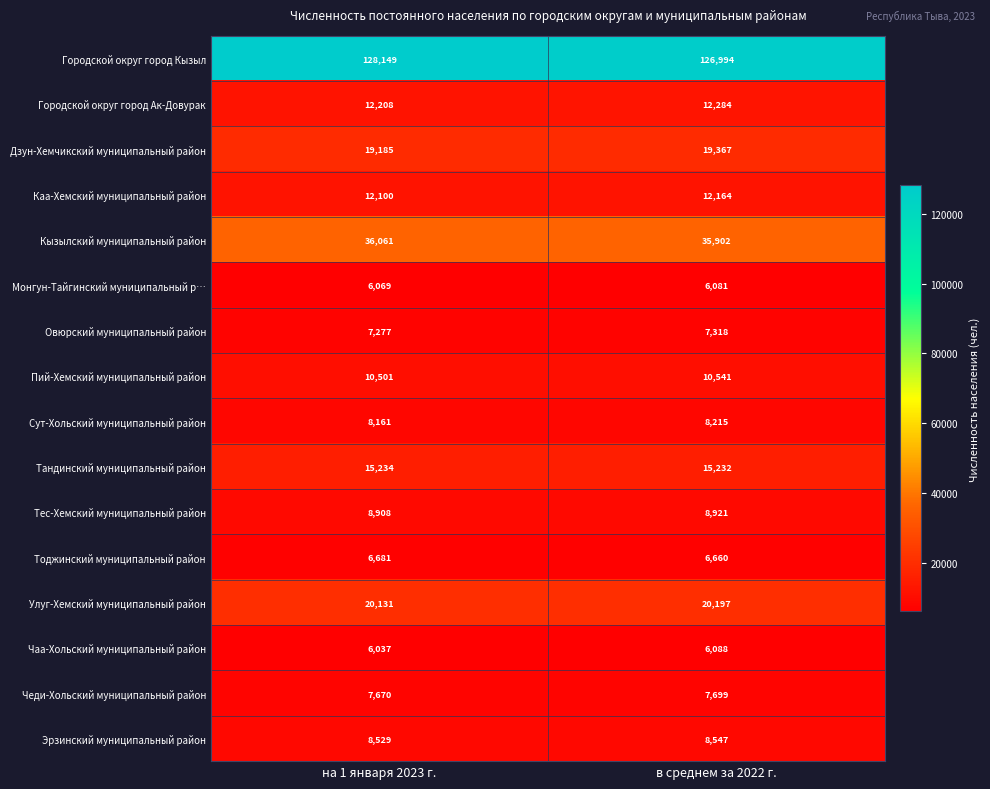

At в среднем за 2022 г., list the series in order from largest to smallest.

Городской округ город Кызыл, Кызылский муниципальный район, Улуг-Хемский муниципальный район, Дзун-Хемчикский муниципальный район, Тандинский муниципальный район, Городской округ город Ак-Довурак, Каа-Хемский муниципальный район, Пий-Хемский муниципальный район, Тес-Хемский муниципальный район, Эрзинский муниципальный район, Сут-Хольский муниципальный район, Чеди-Хольский муниципальный район, Овюрский муниципальный район, Тоджинский муниципальный район, Чаа-Хольский муниципальный район, Монгун-Тайгинский муниципальный р…